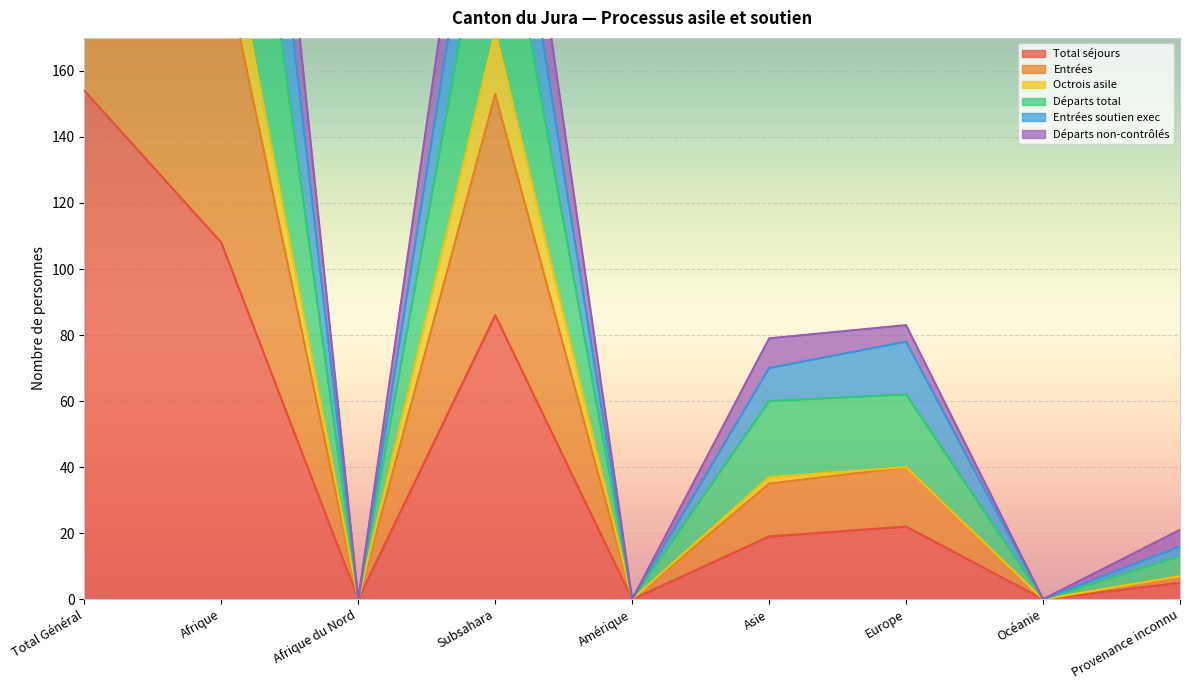

What is the average value of the Entrées series?

79